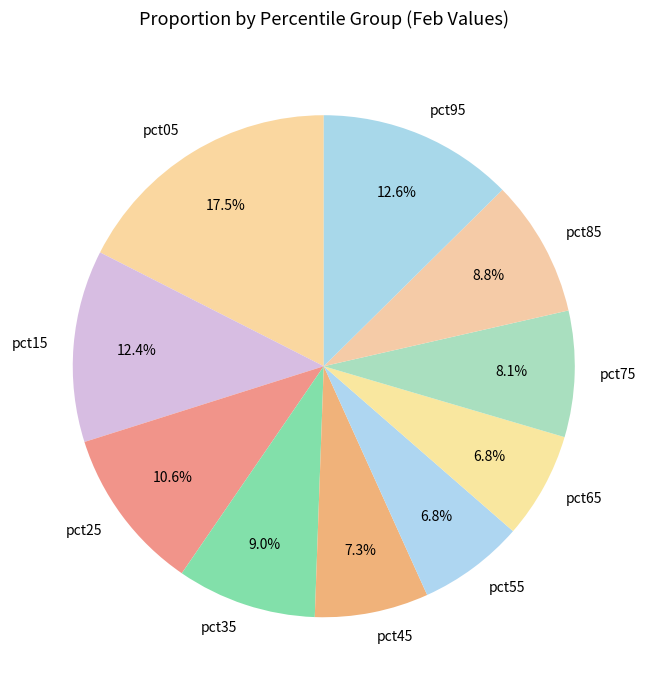

Is it true that pct85 is 2% of the pie?

False